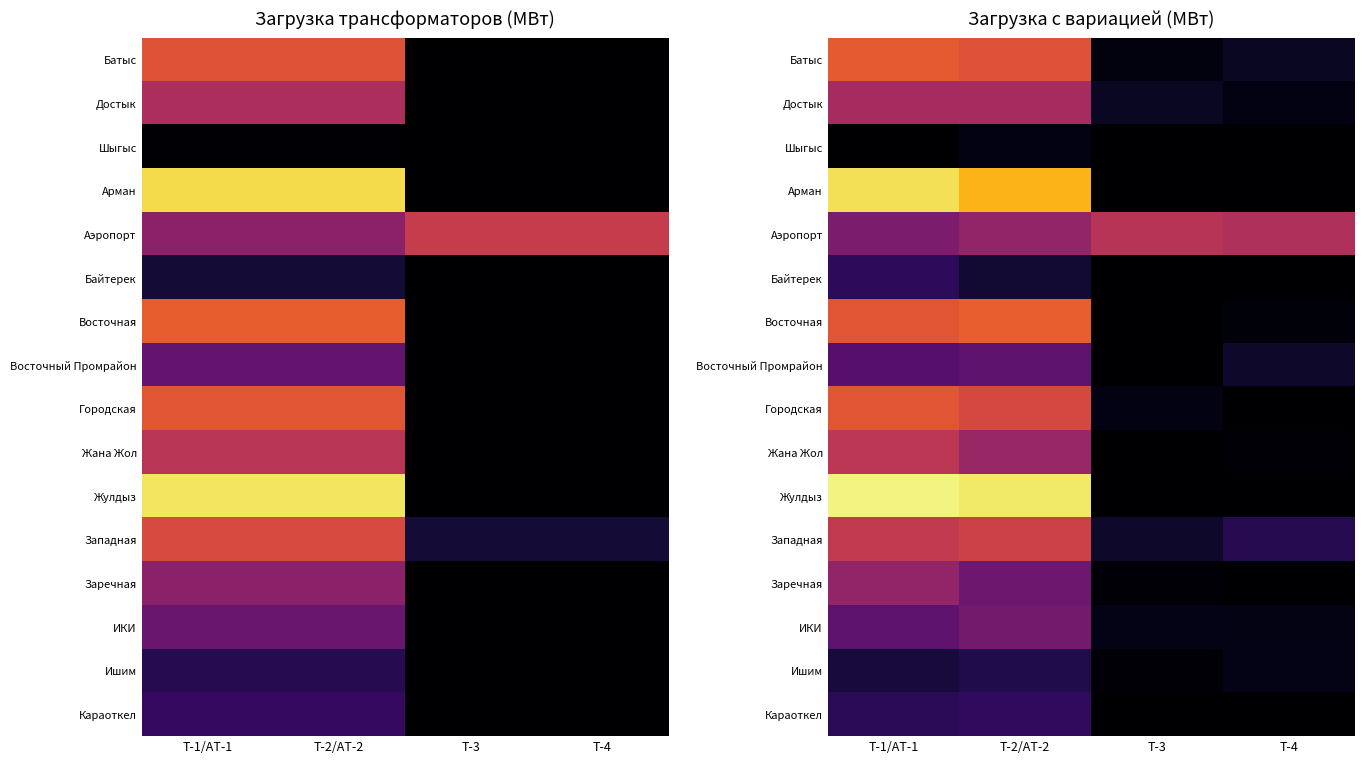

What is the average value of the Ишим series?

8.5